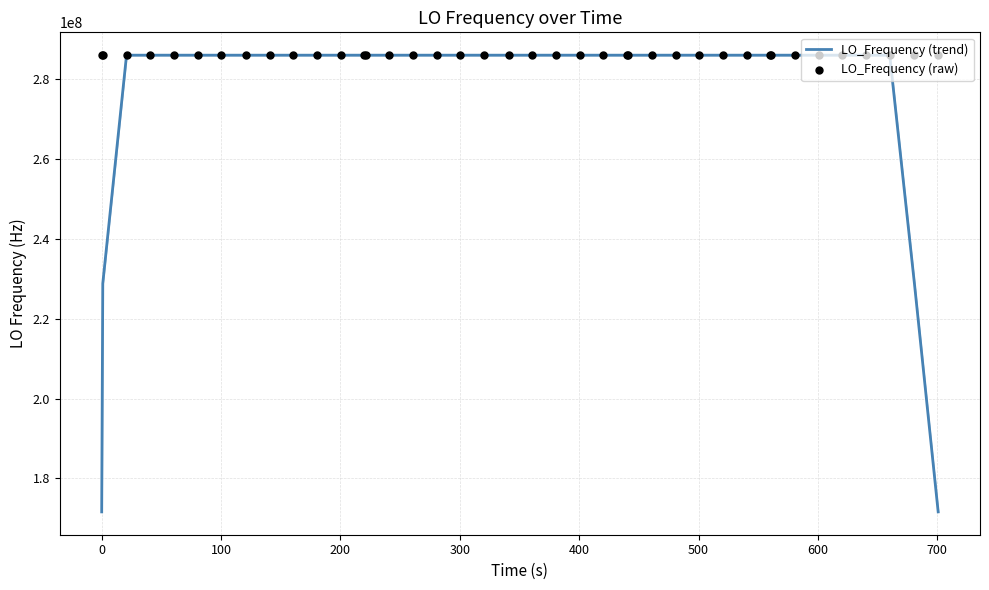

What are all the series names shown in the legend?

LO_Frequency (trend), LO_Frequency (raw)